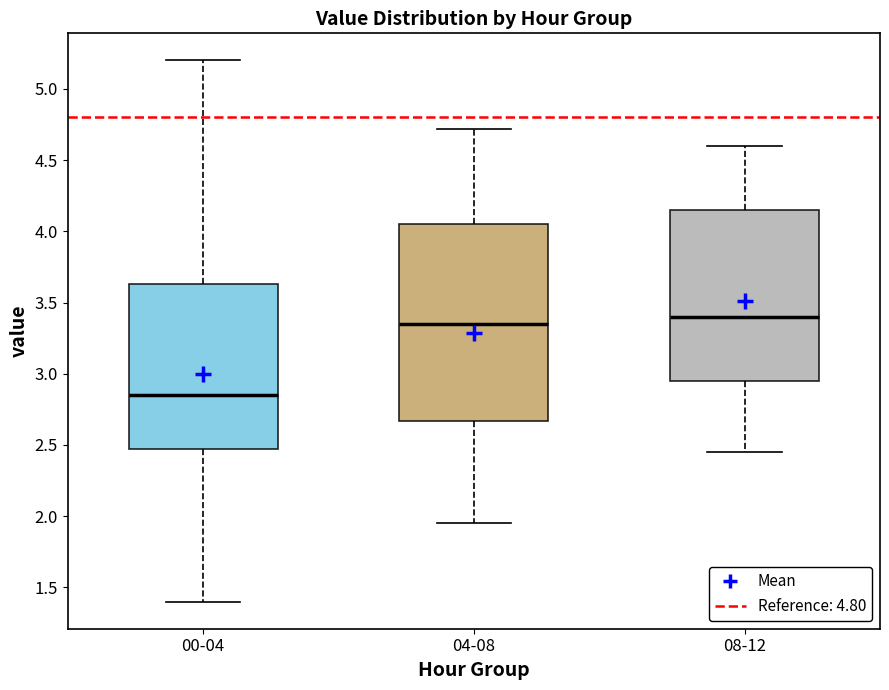

Which box's median line is the lowest?

00-04